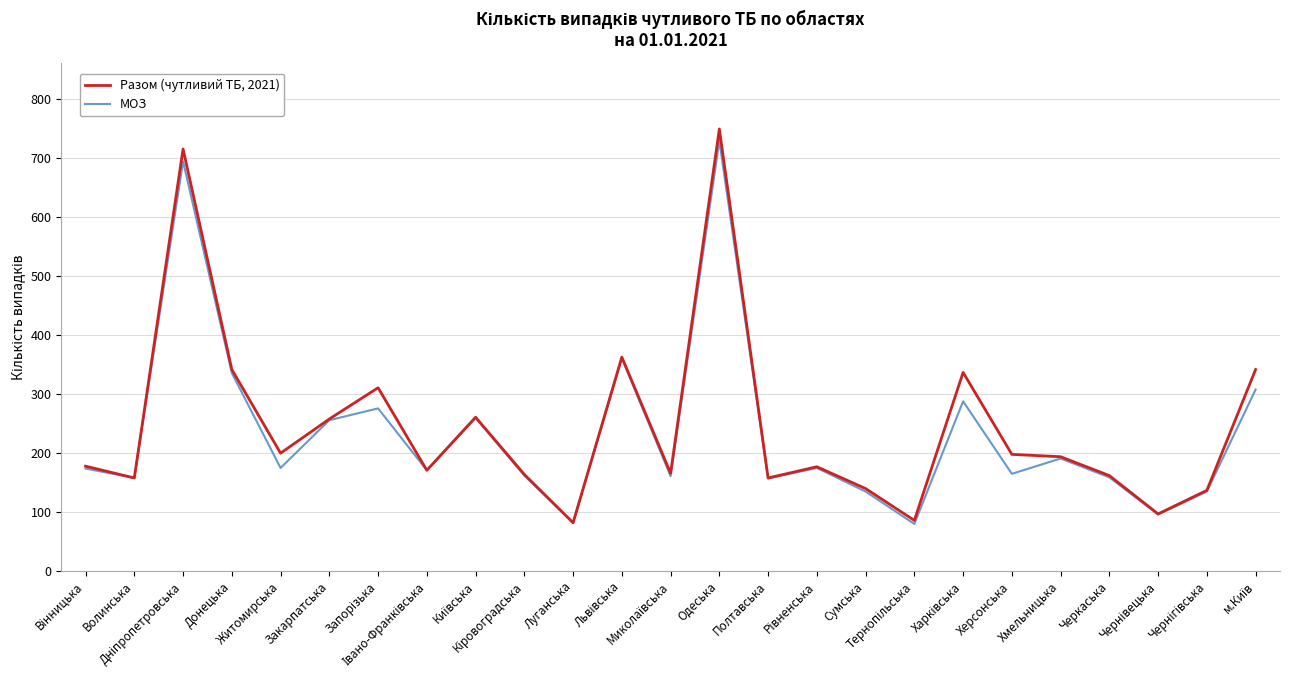

Which series has the largest total across all categories?

Разом (чутливий ТБ, 2021)